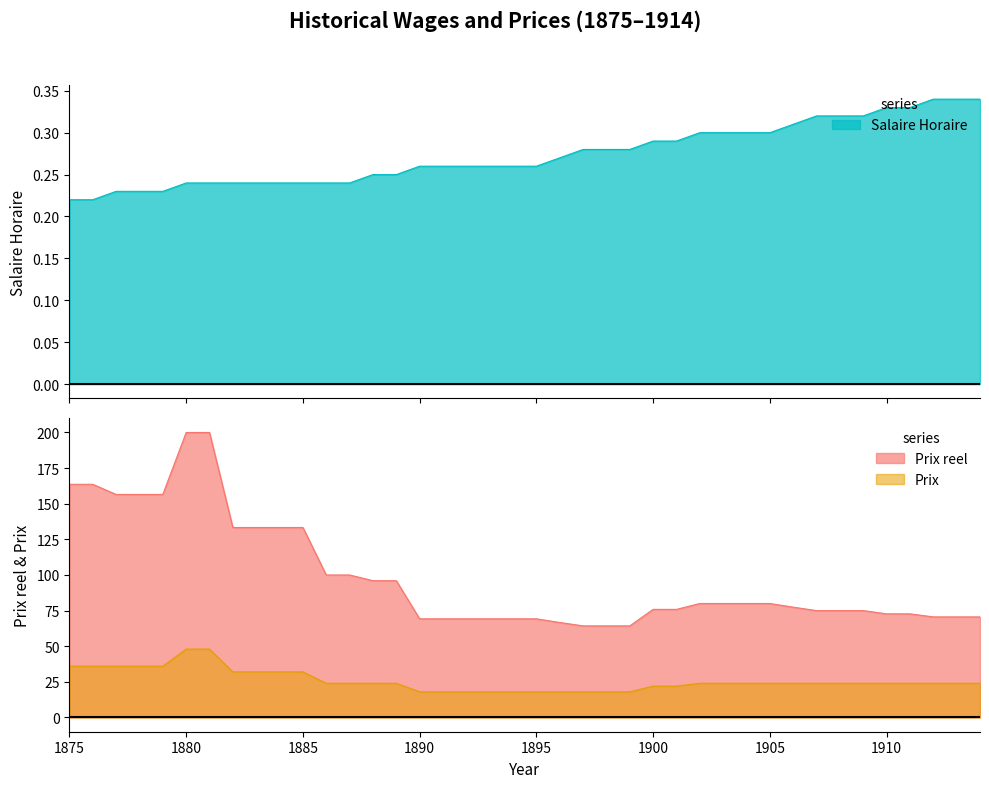

Rank the series by their average value, from lowest to highest.

Salaire Horaire, Prix, Prix reel